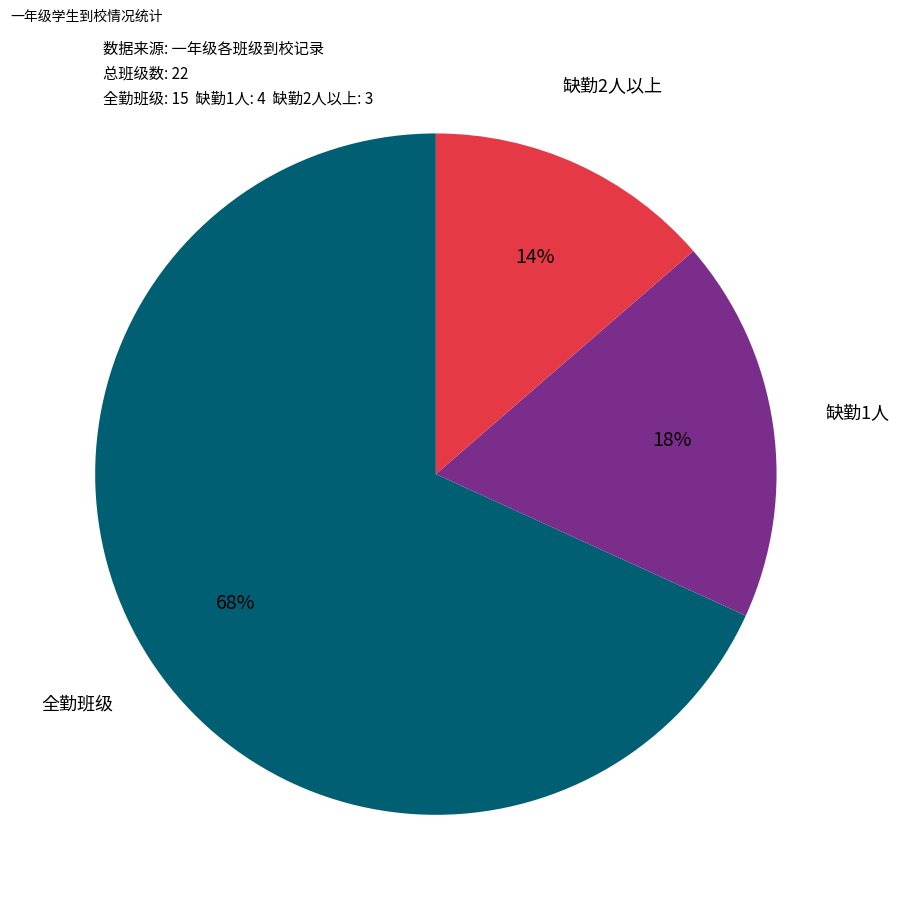

To the nearest percent, what is the average slice percentage?

33%